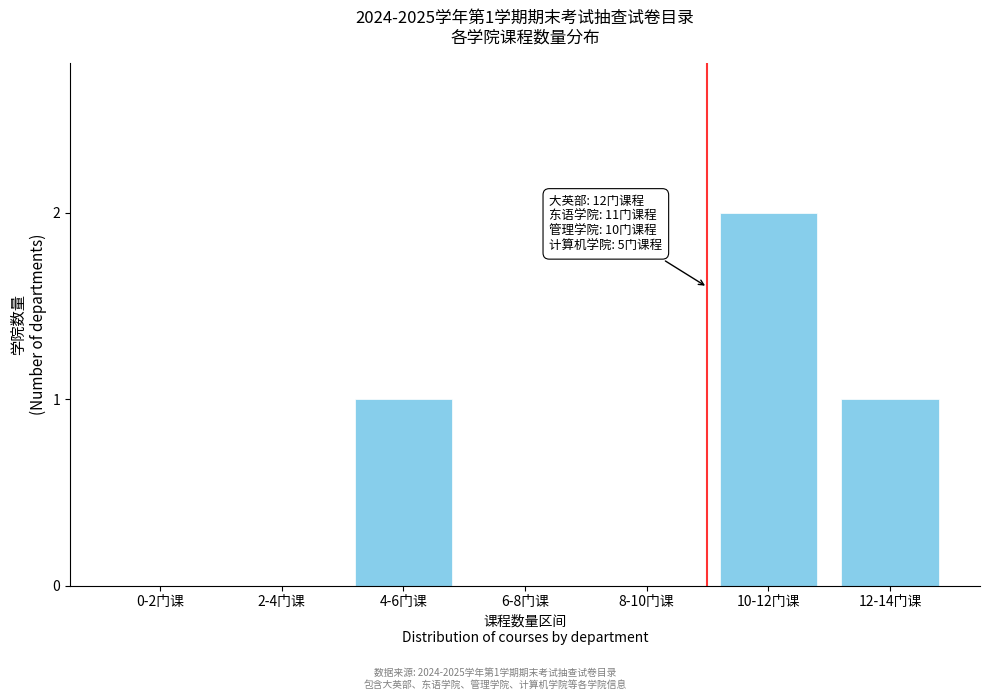

Reading right to left, transcribe all the data shown in this chart.

12-14门课=1	10-12门课=2	8-10门课=0	6-8门课=0	4-6门课=1	2-4门课=0	0-2门课=0